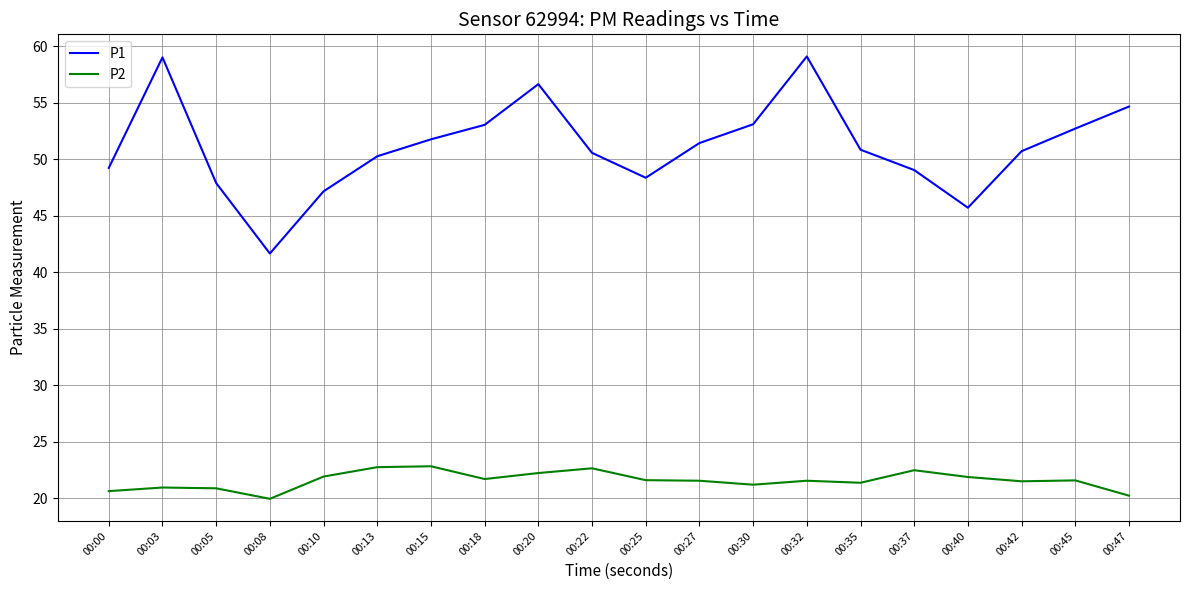

True or false: P2 and P1 cross at least once.

False